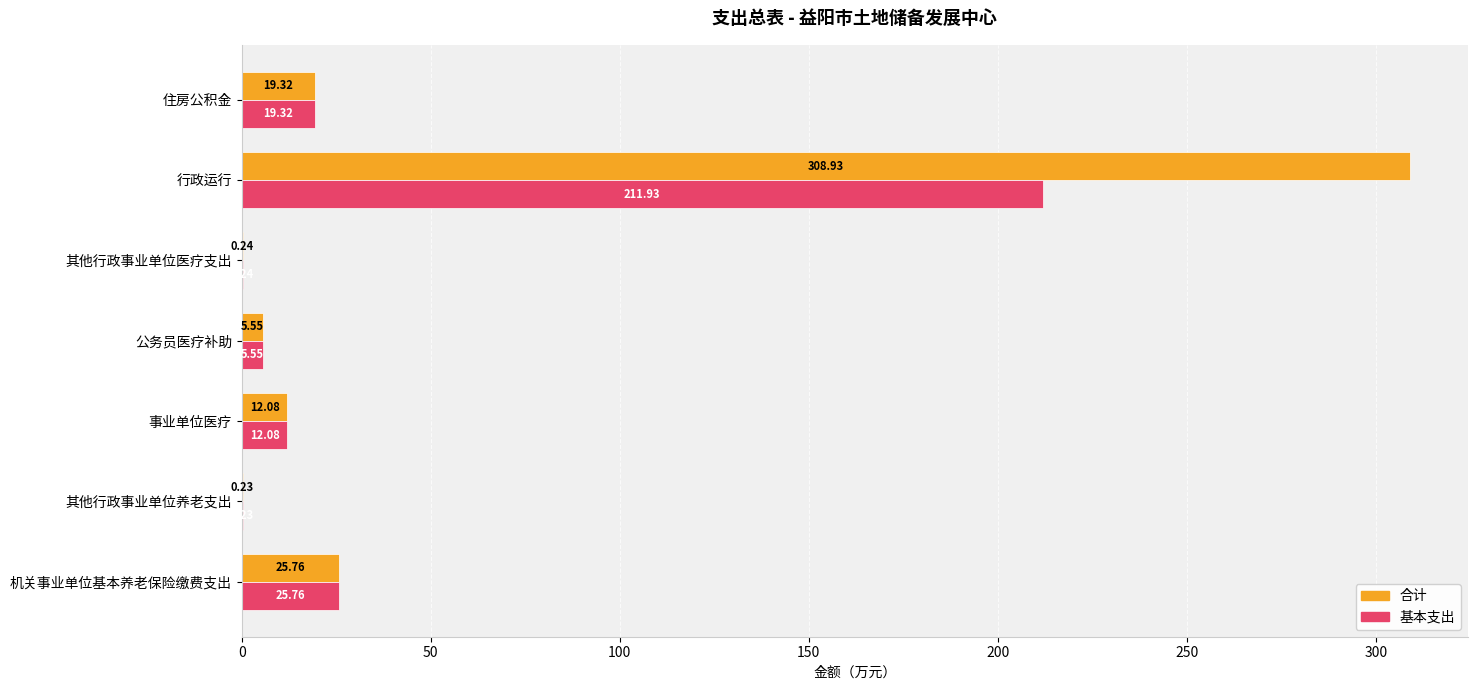

Which series has the largest total across all categories?

合计